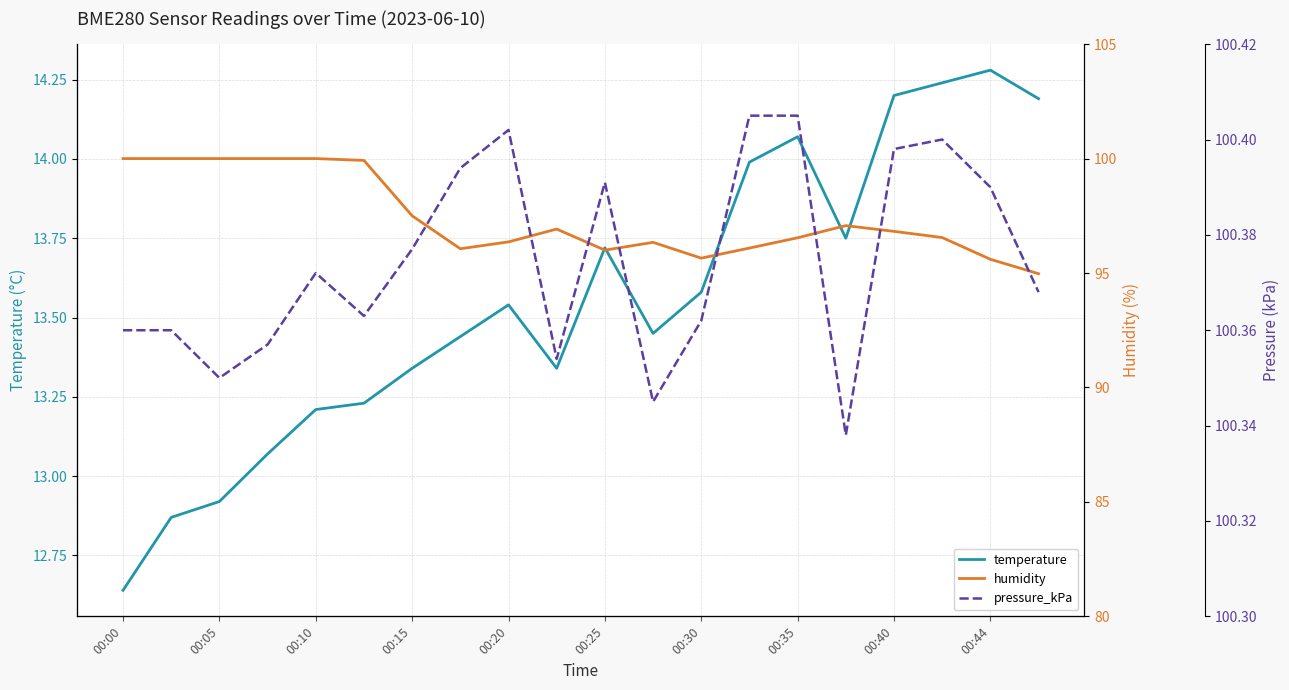

What is the value of the humidity point at the 1st from the left?

100.0